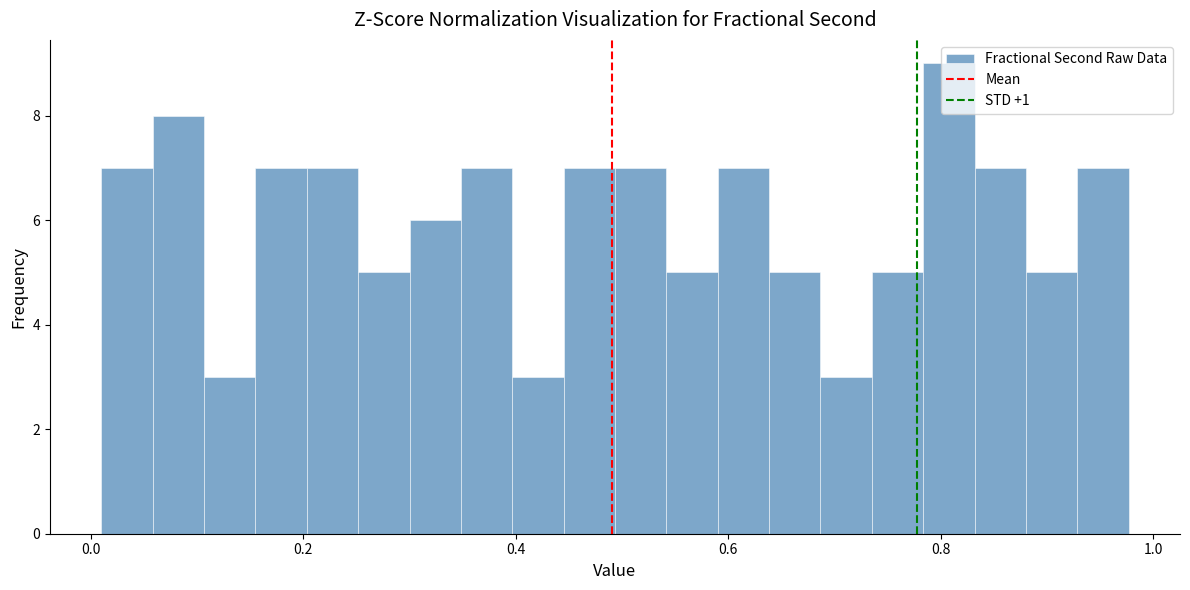

Read against the x-axis, roughly where is the centre of the tallest bar?

0.80